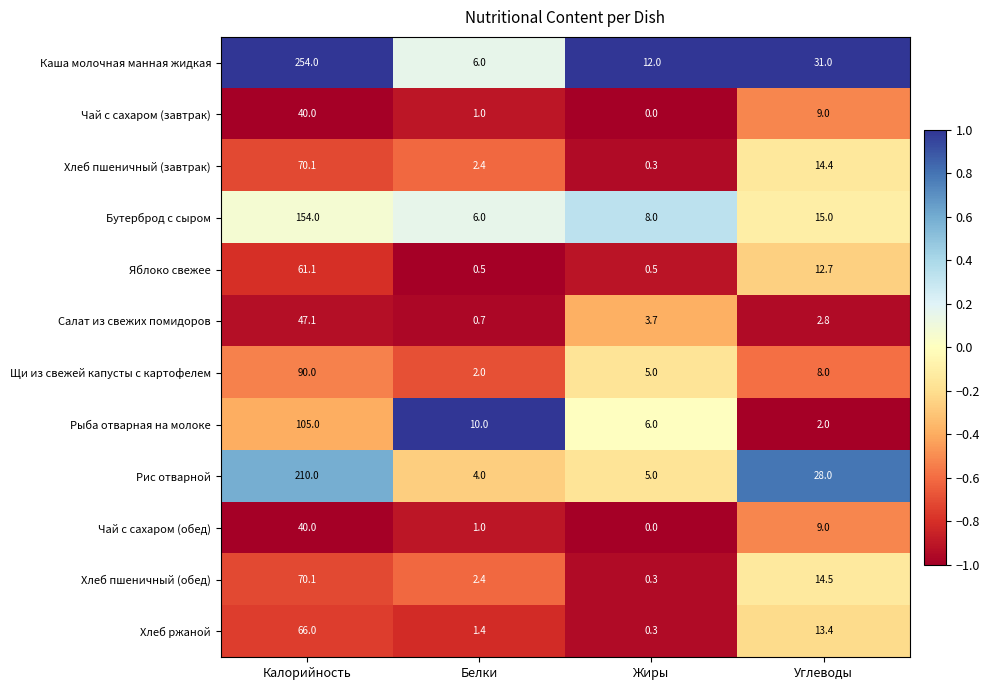

How many categories are shown in the chart?

4